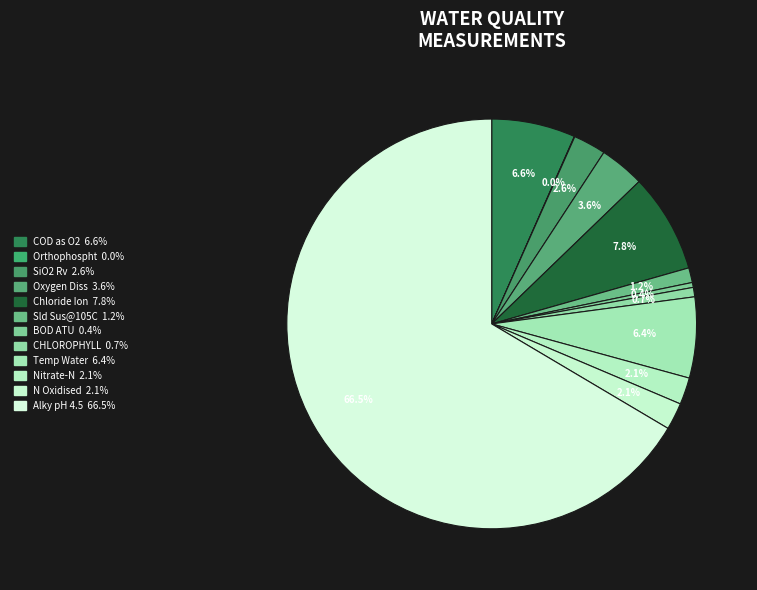

What is the total percentage of Temp Water and N Oxidised?

8.5%